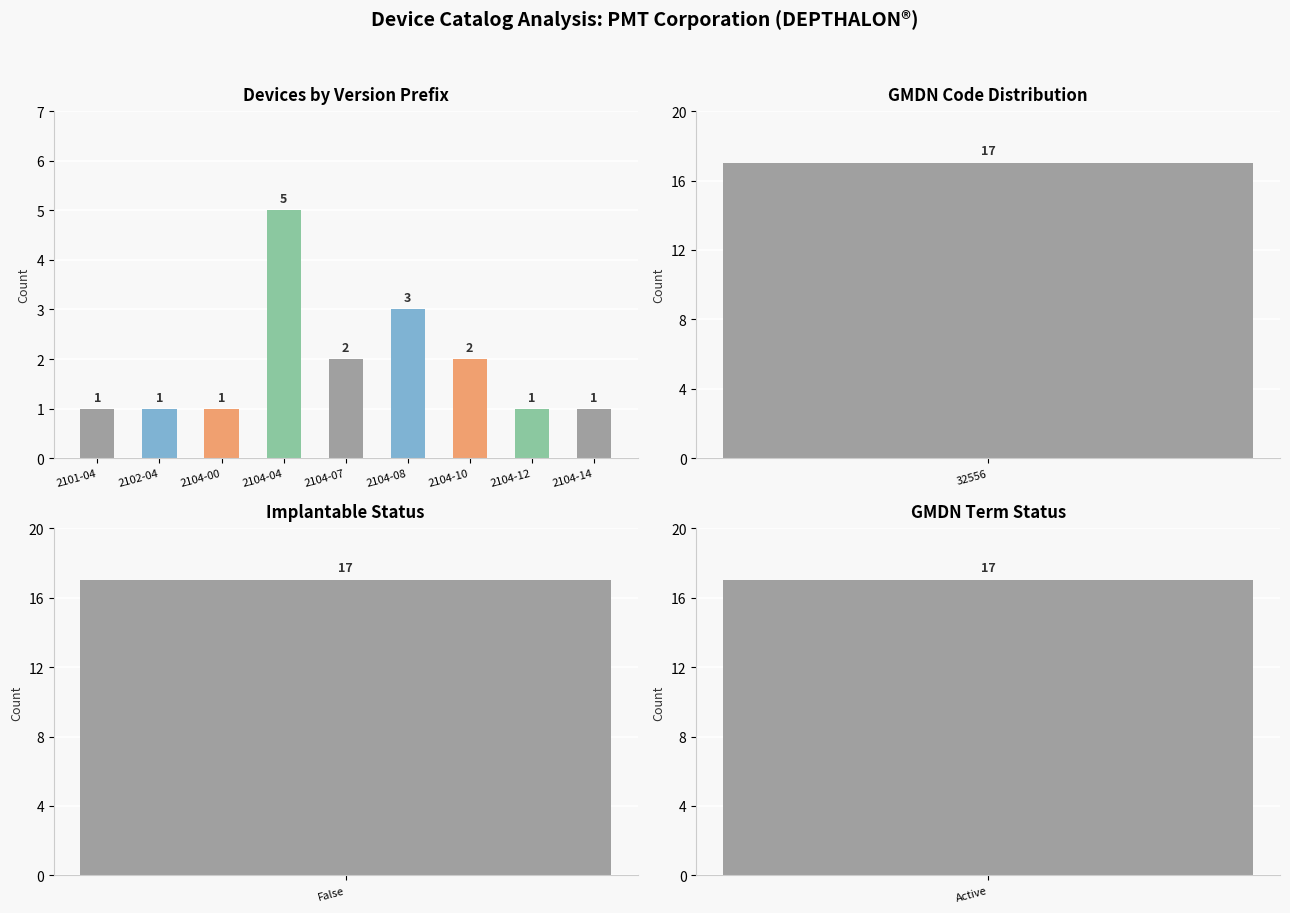

What is the minimum value shown in the chart?

1